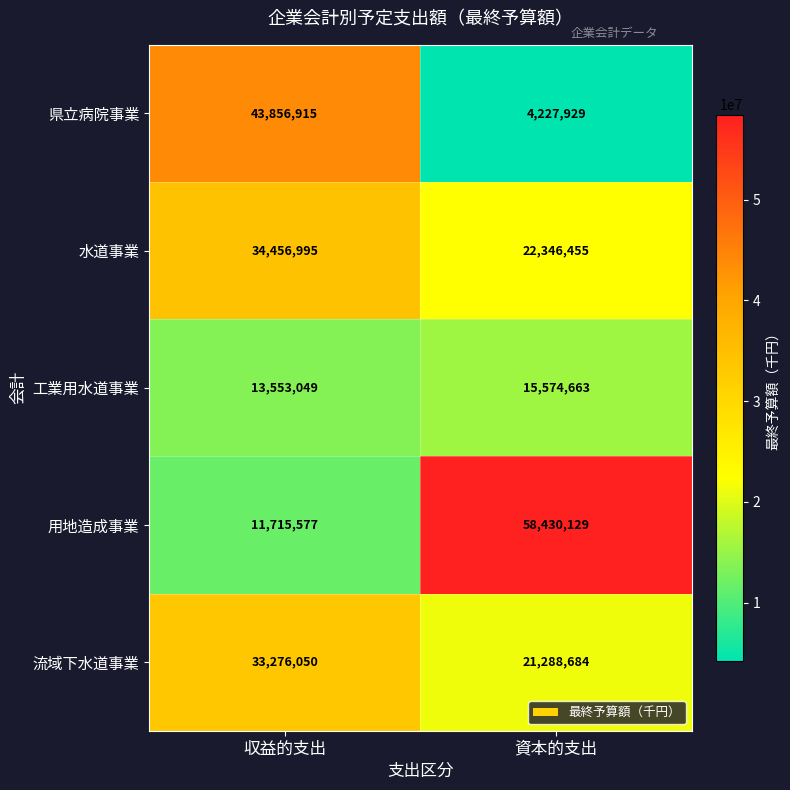

Rank the series at 資本的支出 from lowest to highest value.

県立病院事業, 工業用水道事業, 流域下水道事業, 水道事業, 用地造成事業